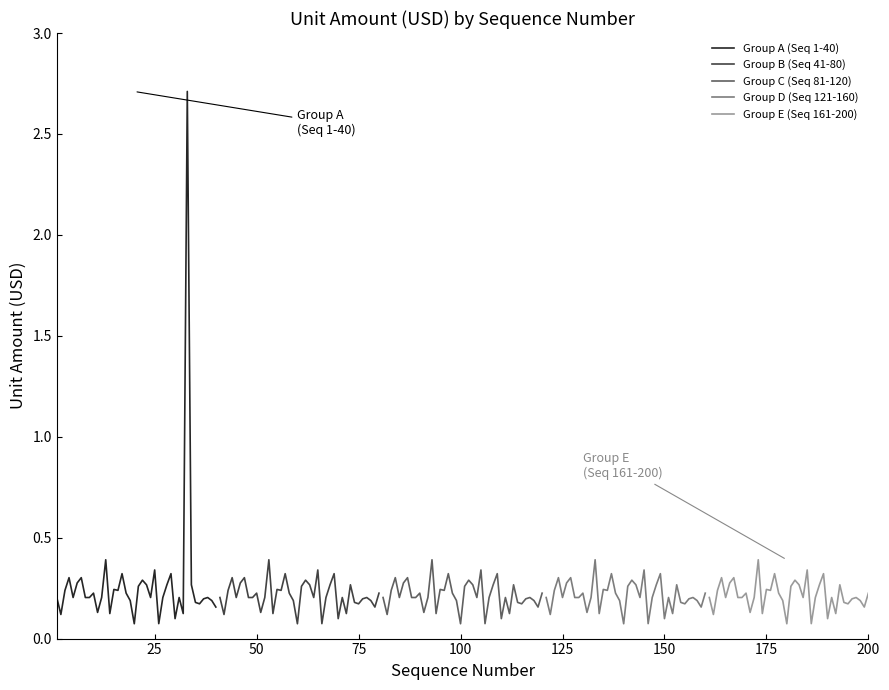

What is the maximum value for Group E (Seq 161-200)?

0.4